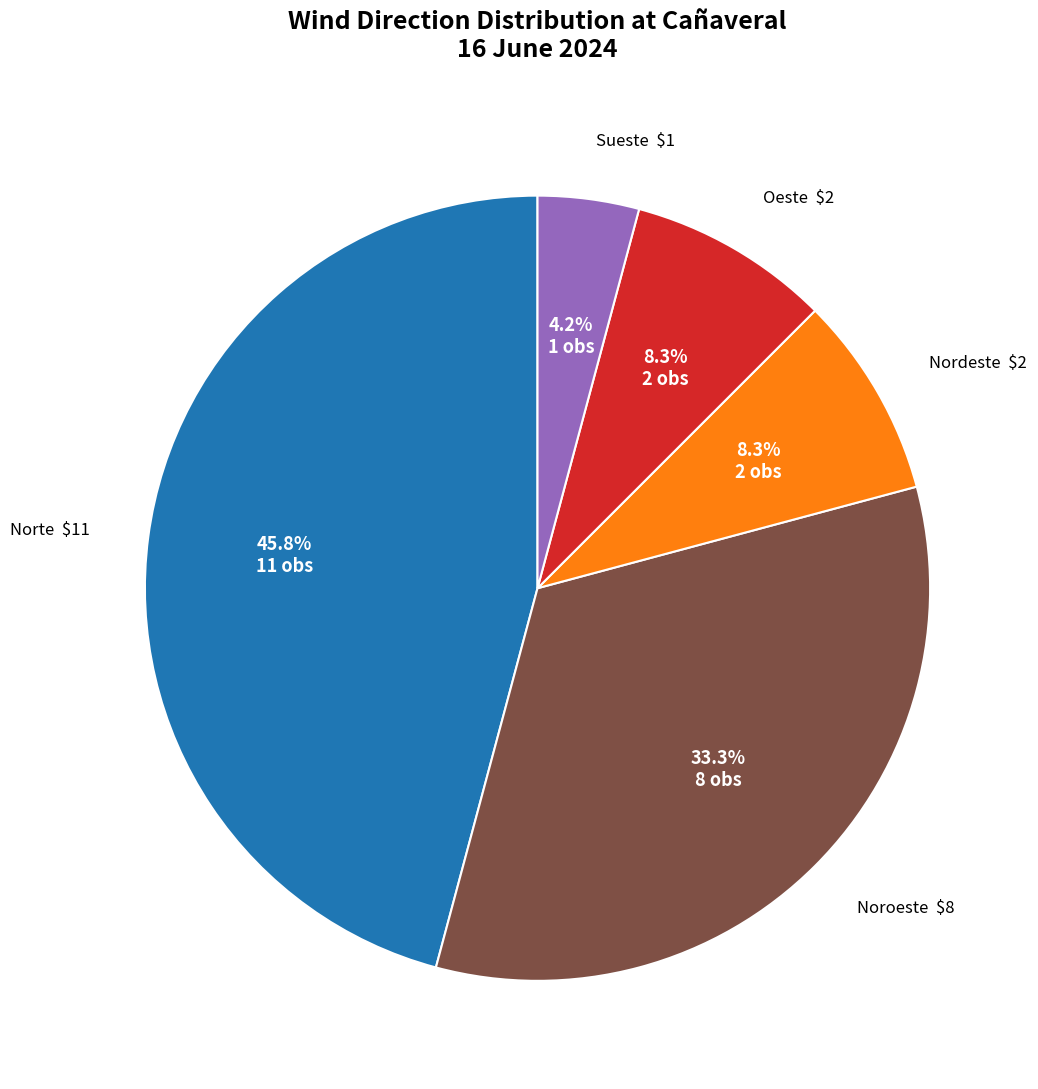

What is the largest slice in the pie chart?

Norte